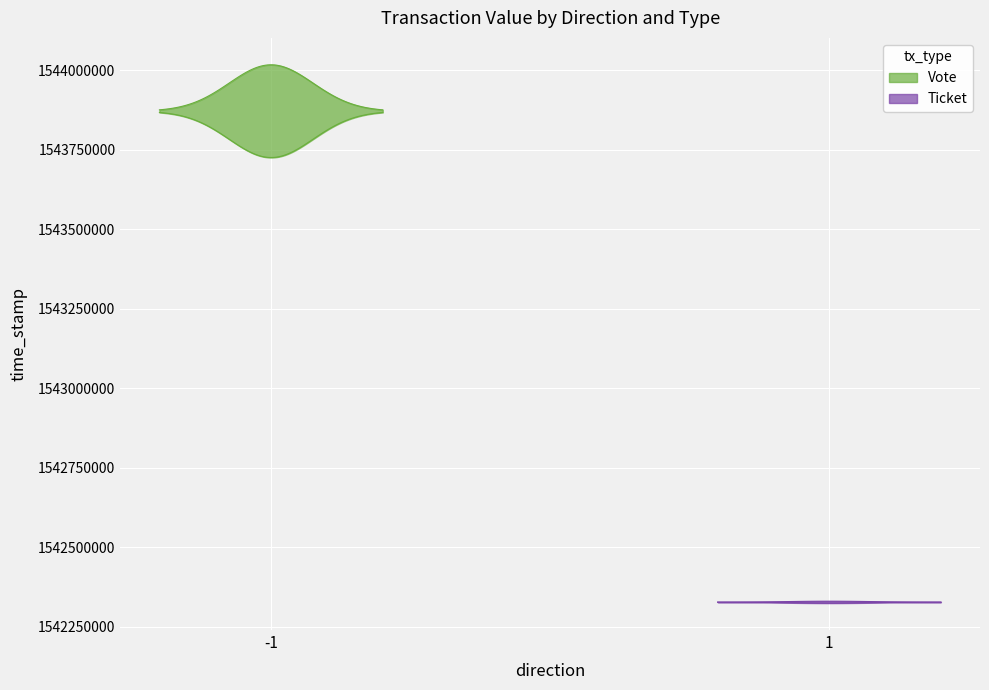

Which has a higher value, -1 or -1?

-1